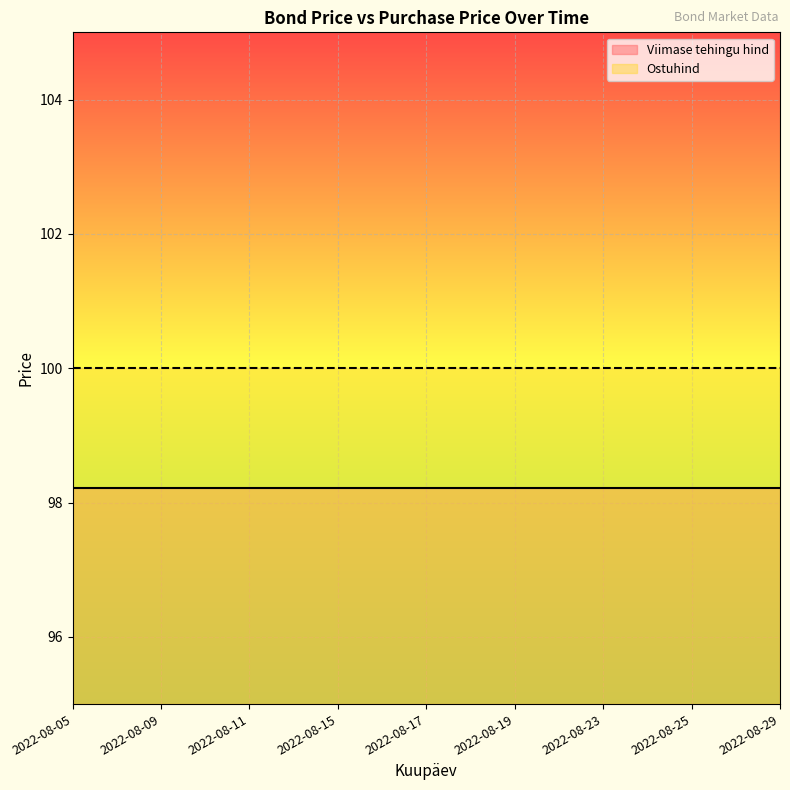

Between 2022-08-24 and 2022-08-10, which is larger?

2022-08-24